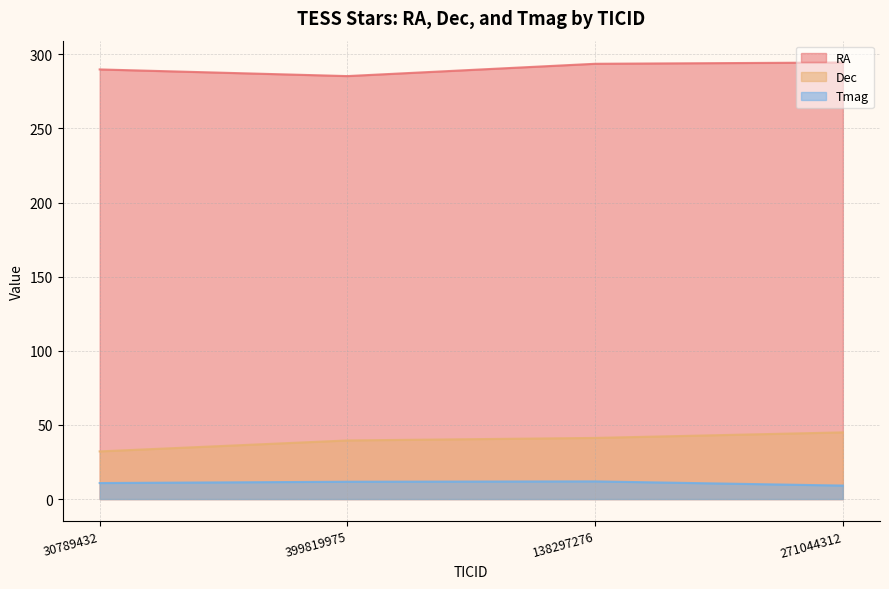

At which label is RA closest to 289?

30789432